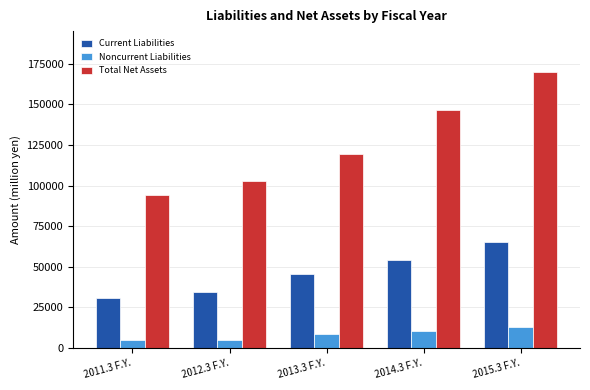

What are all the series names shown in the legend?

Current Liabilities, Noncurrent Liabilities, Total Net Assets